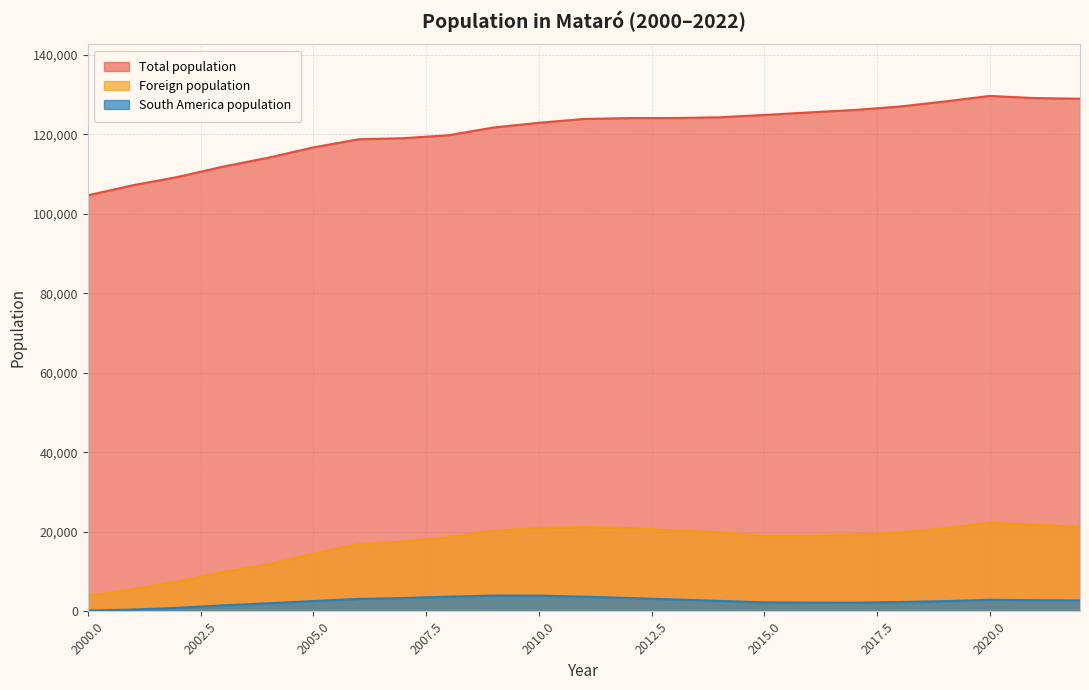

True or false: South America population and Foreign population intersect in this chart.

False